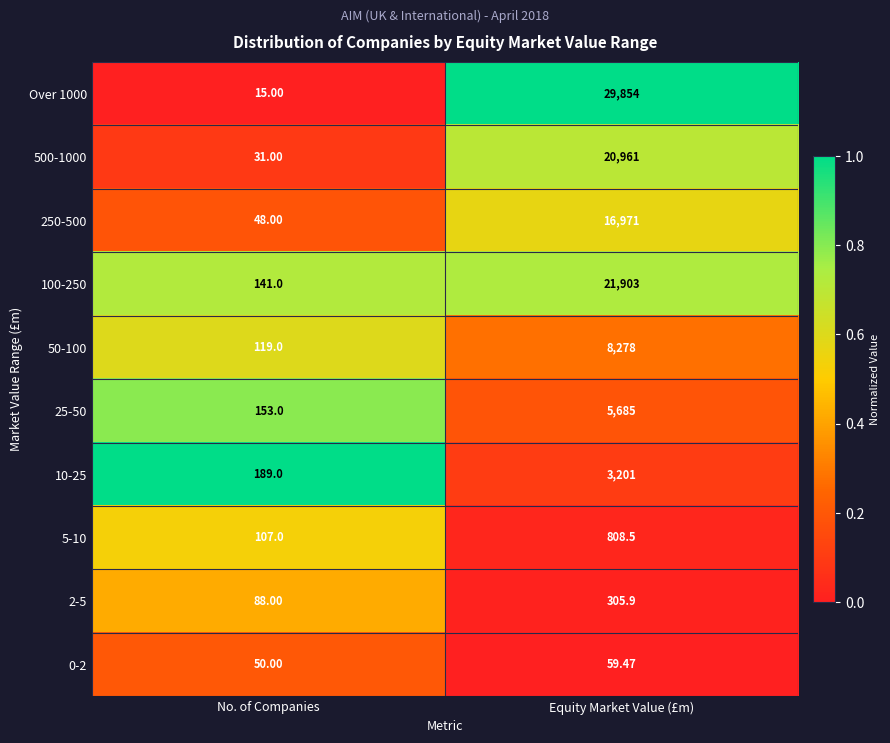

At which label is 250-500 closest to 8509?

No. of Companies